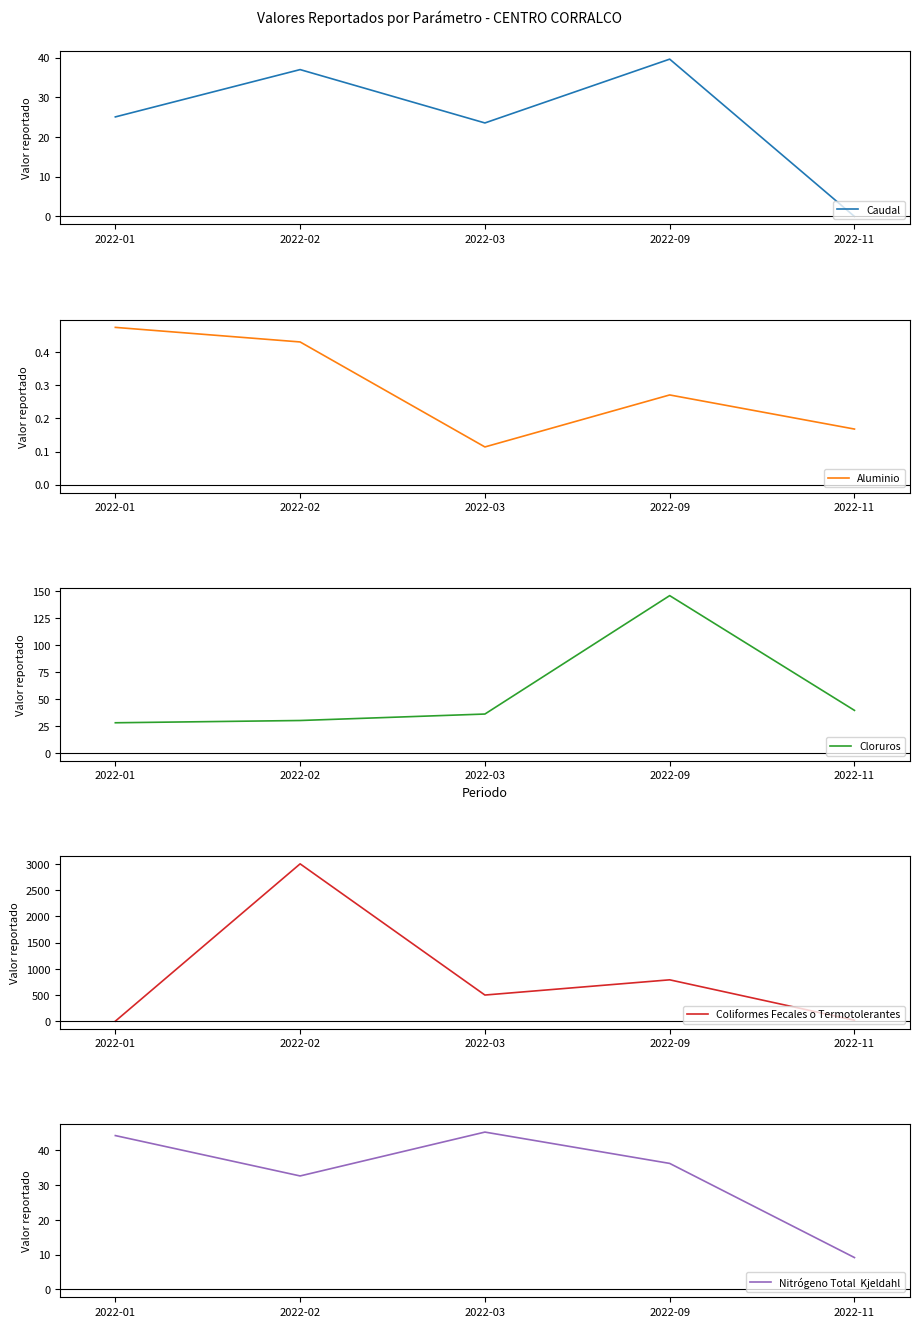

True or false: Aluminio and Nitrógeno Total  Kjeldahl cross at least once.

False